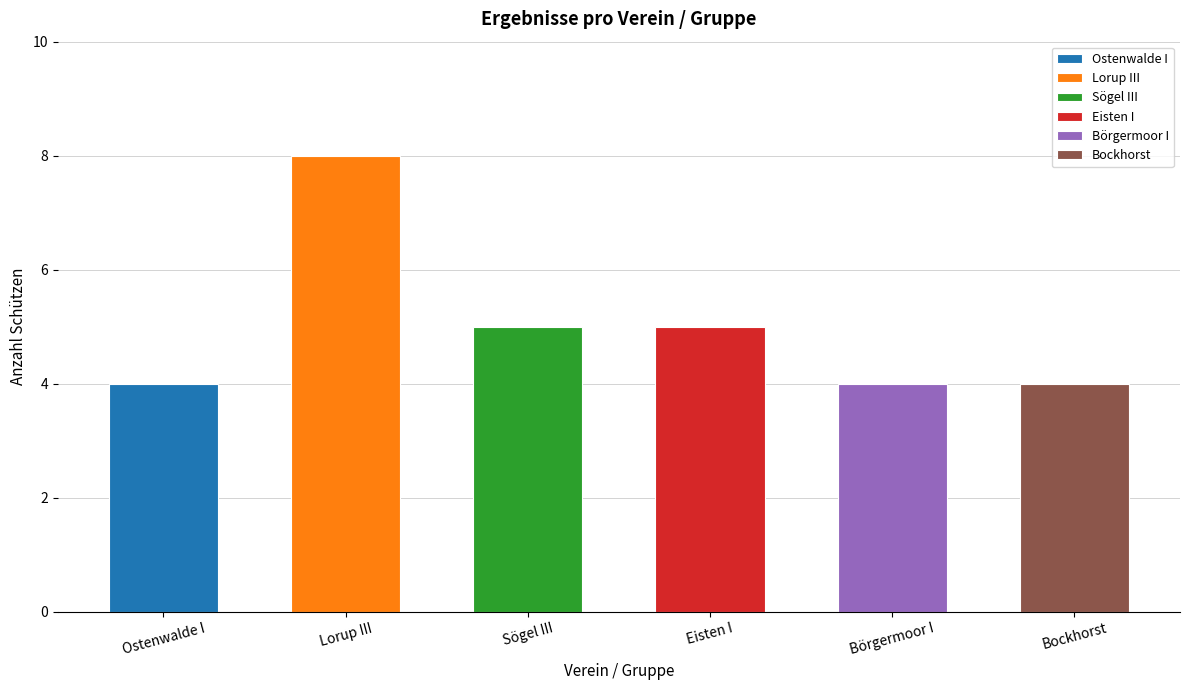

The value of Lorup III at Lorup III is 2. True or false?

False